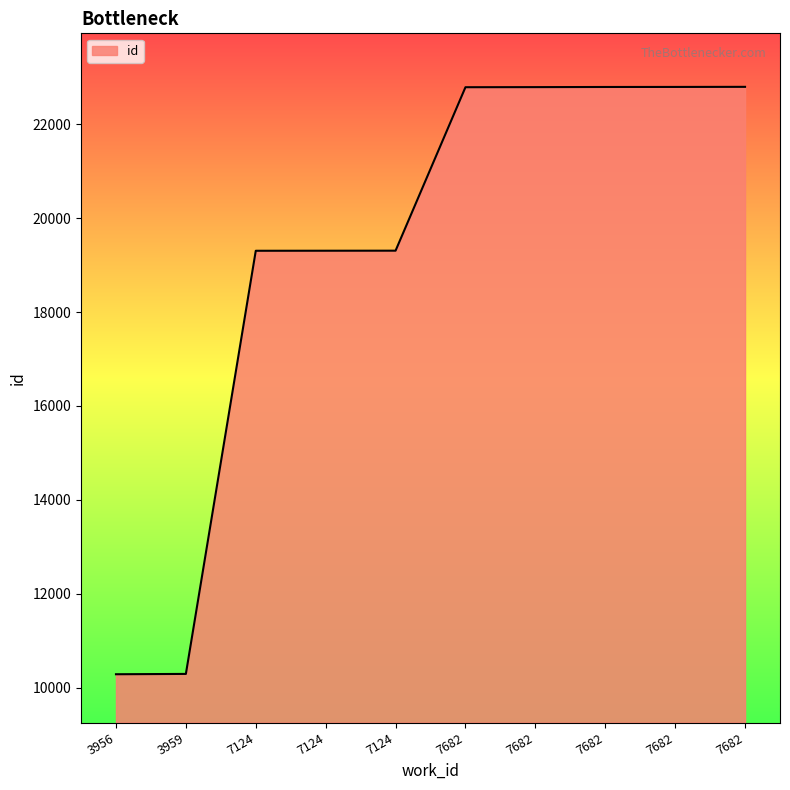

Does the chart have visible grid lines?

No